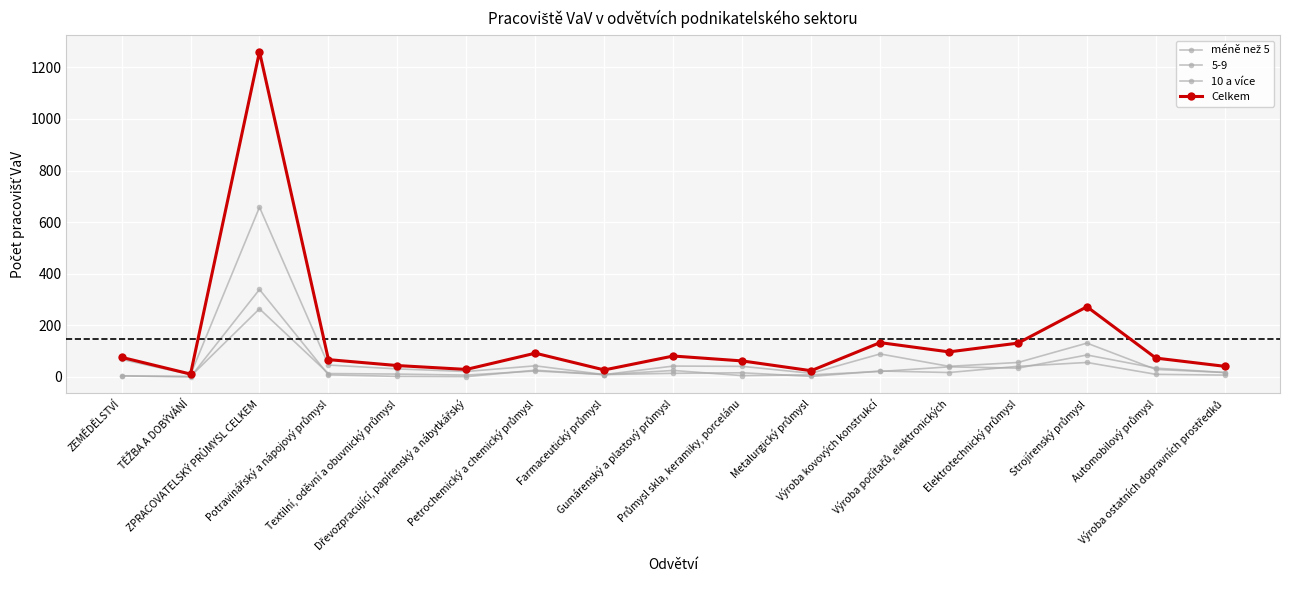

How many lines are shown in the chart?

4